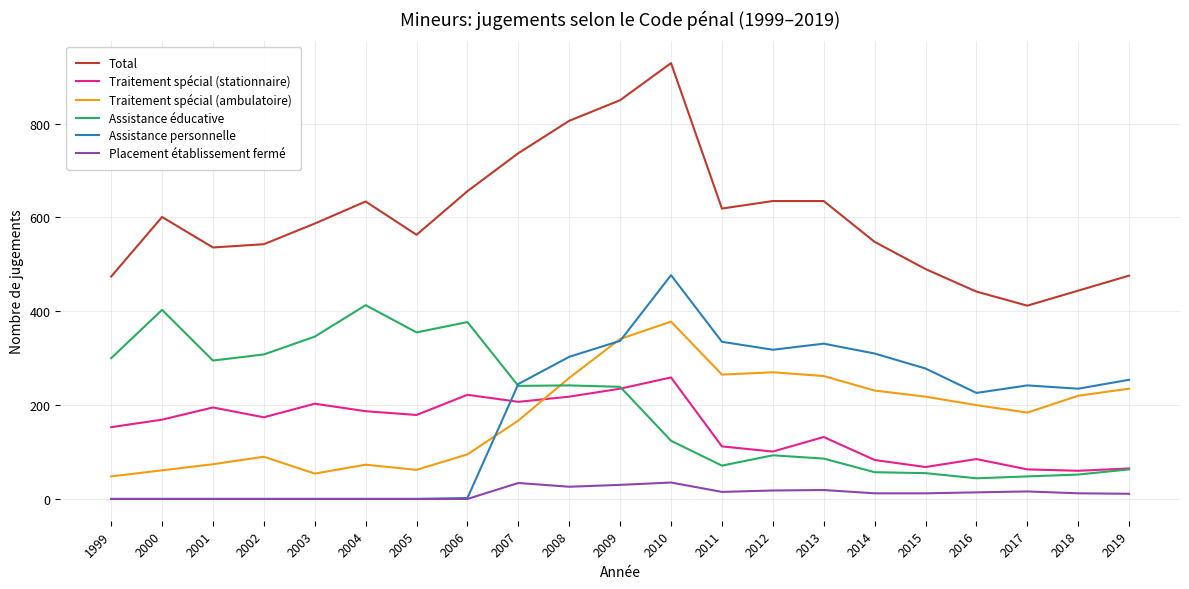

Rank the series at 2010 from lowest to highest value.

Placement établissement fermé, Assistance éducative, Traitement spécial (stationnaire), Traitement spécial (ambulatoire), Assistance personnelle, Total